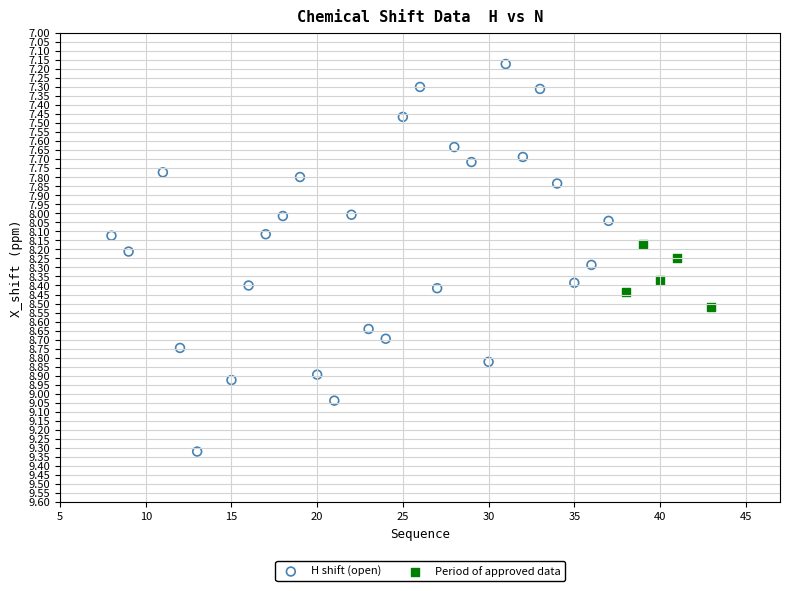

Which series has the largest Y range (max minus min)?

H shift (open)